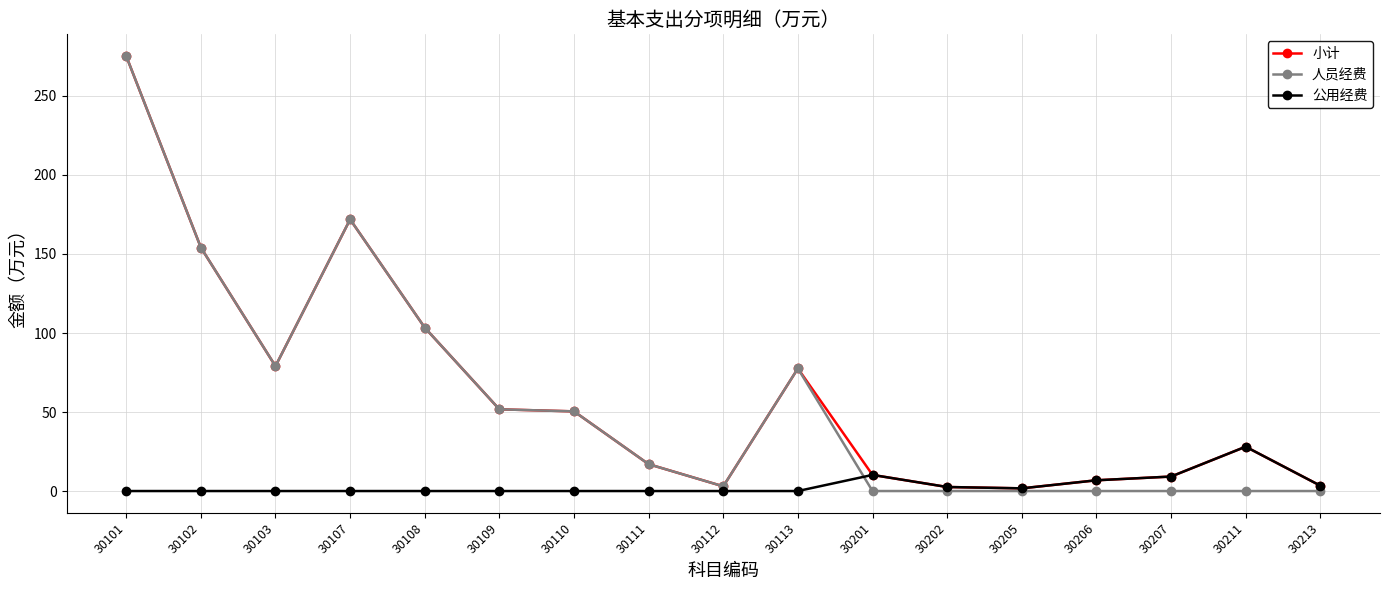

How many lines are shown in the chart?

3